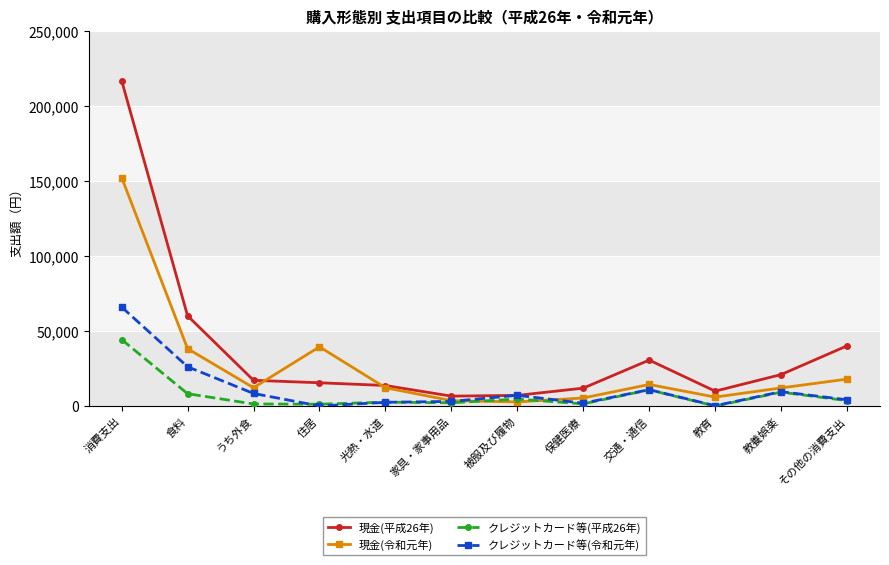

Read the クレジットカード等(平成26年) value at 家具・家事用品.

2208